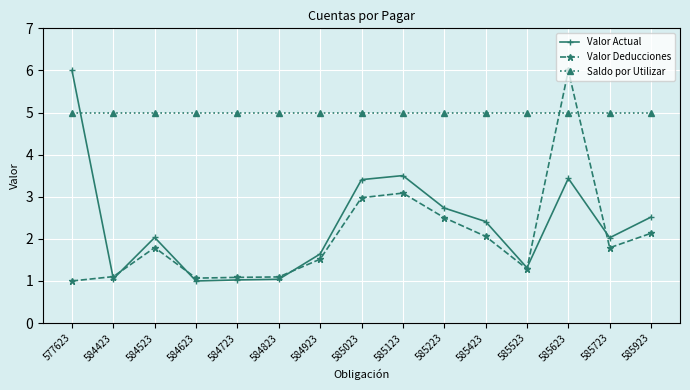

Which series ends up on top after the final intersection of Saldo por Utilizar and Valor Actual?

Saldo por Utilizar